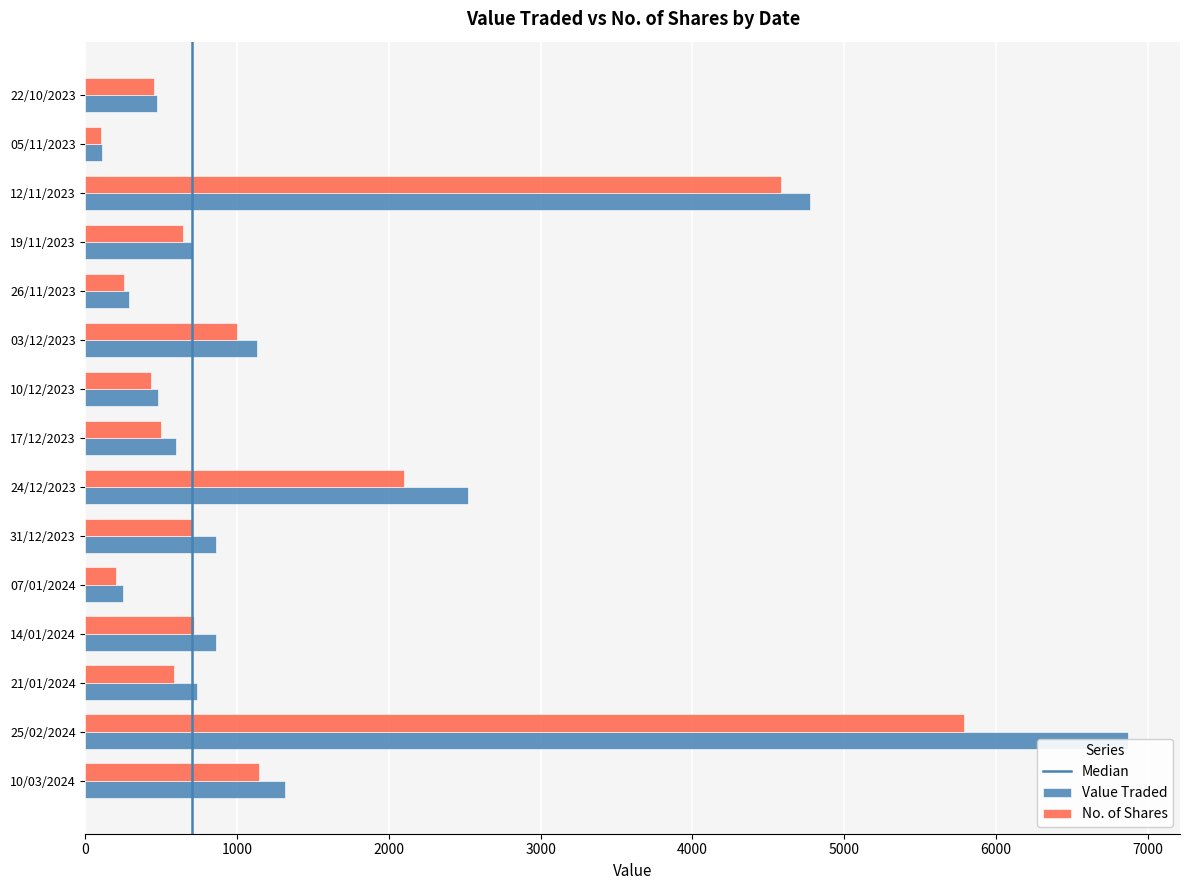

What is the label of the 5th bar from the right?

26/11/2023